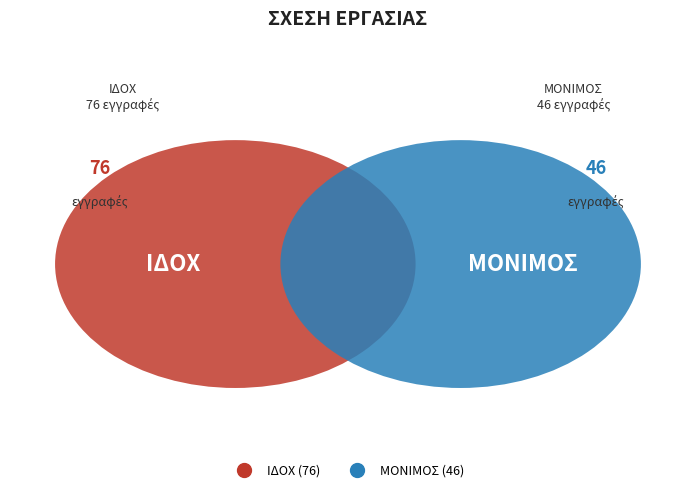

What is the majority slice?

ΙΔΟΧ